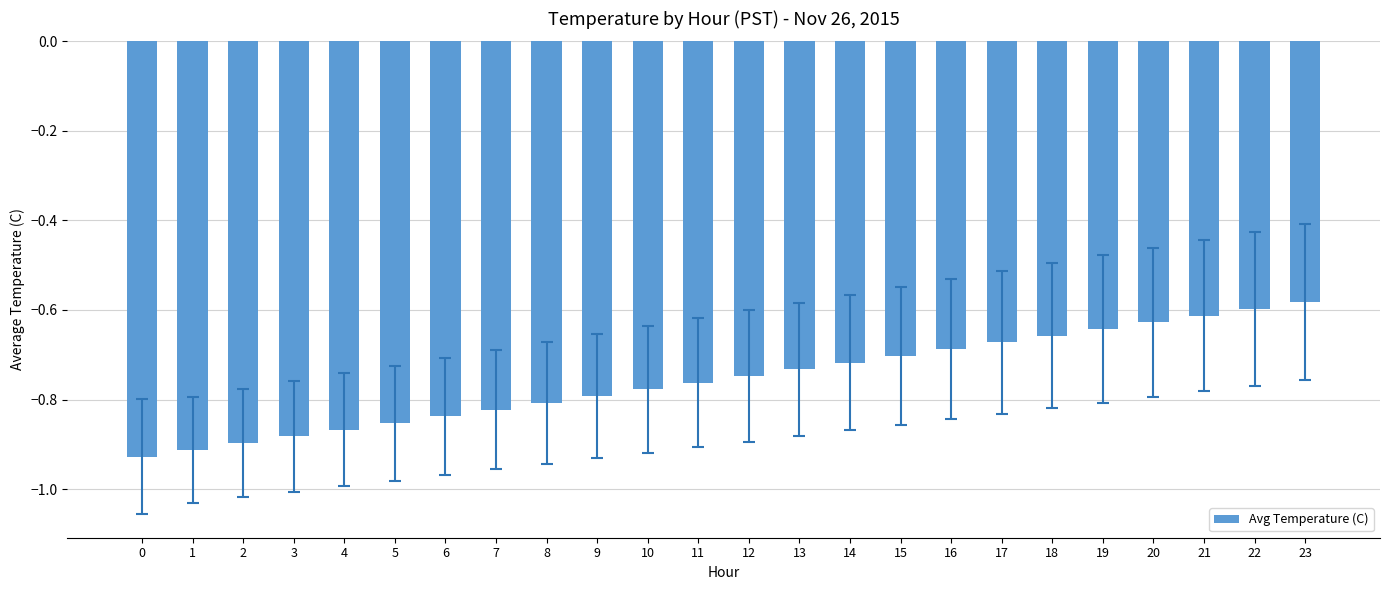

What is the change in value from 2 to 23?

+0.3